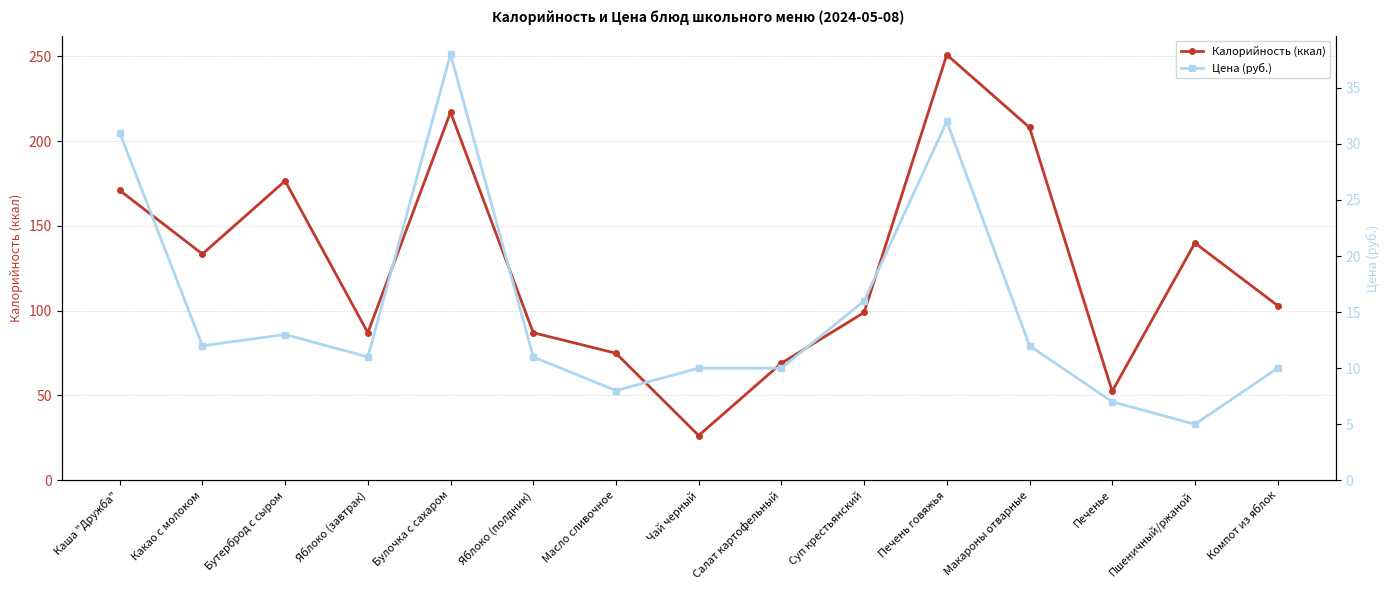

At which label does Калорийность (ккал) first exceed 103?

Каша "Дружба"